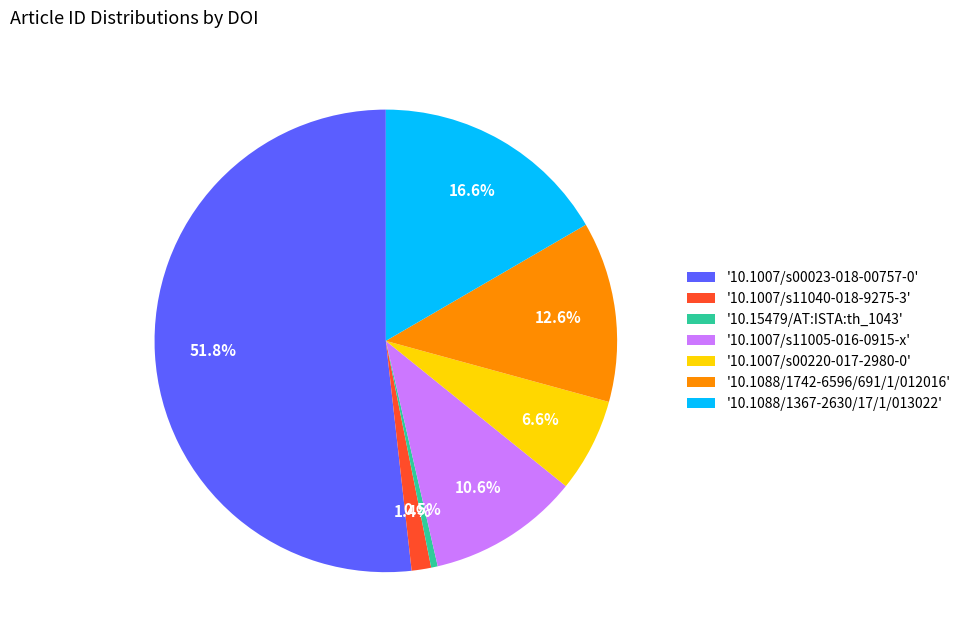

Which slice represents more than half of the pie?

'10.1007/s00023-018-00757-0'